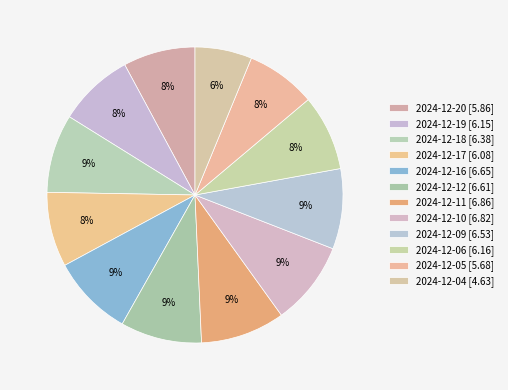

The 2024-12-05 slice represents 1% of the pie. True or false?

False